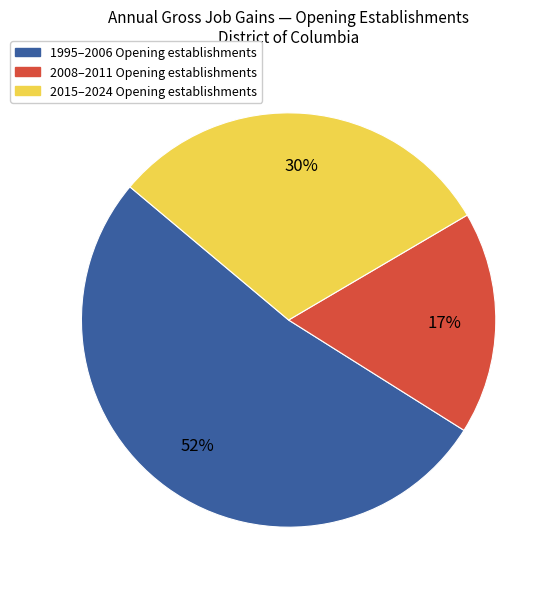

Count the number of slices in the pie.

3